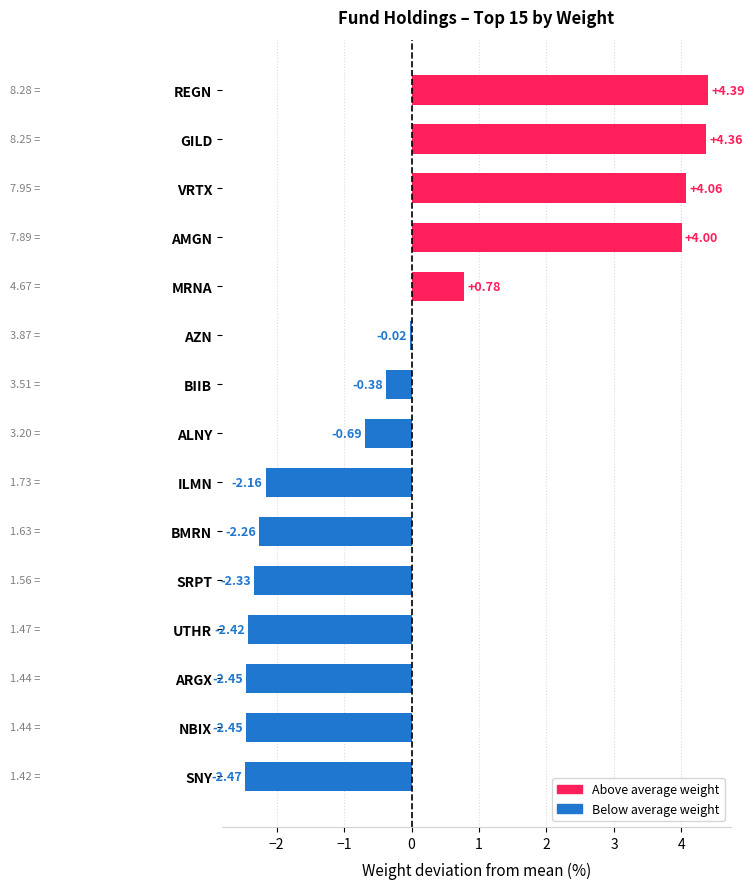

What is the sum of the values at SNY and UTHR?

-4.9